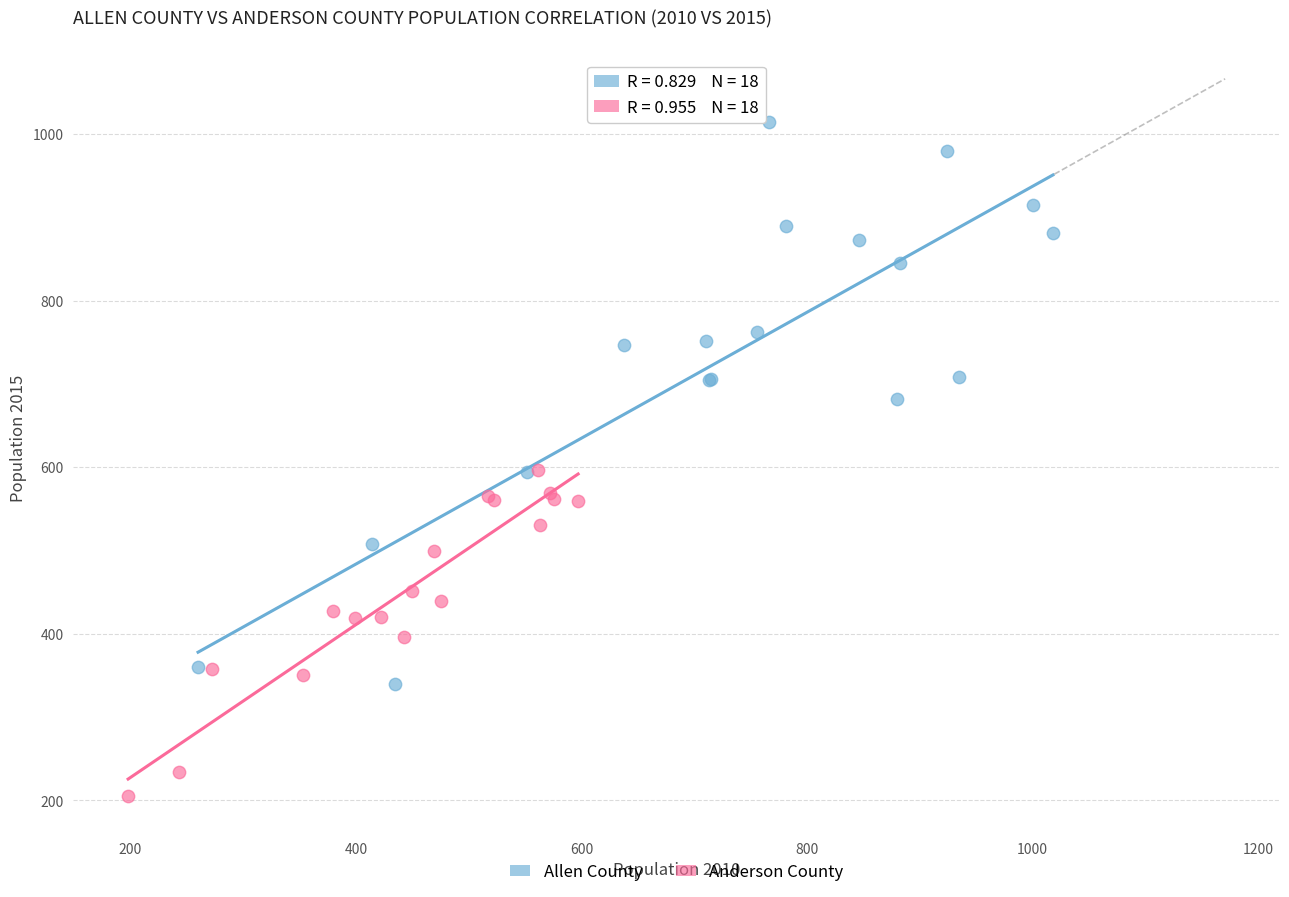

Which series contains the lowest Y value?

Anderson County